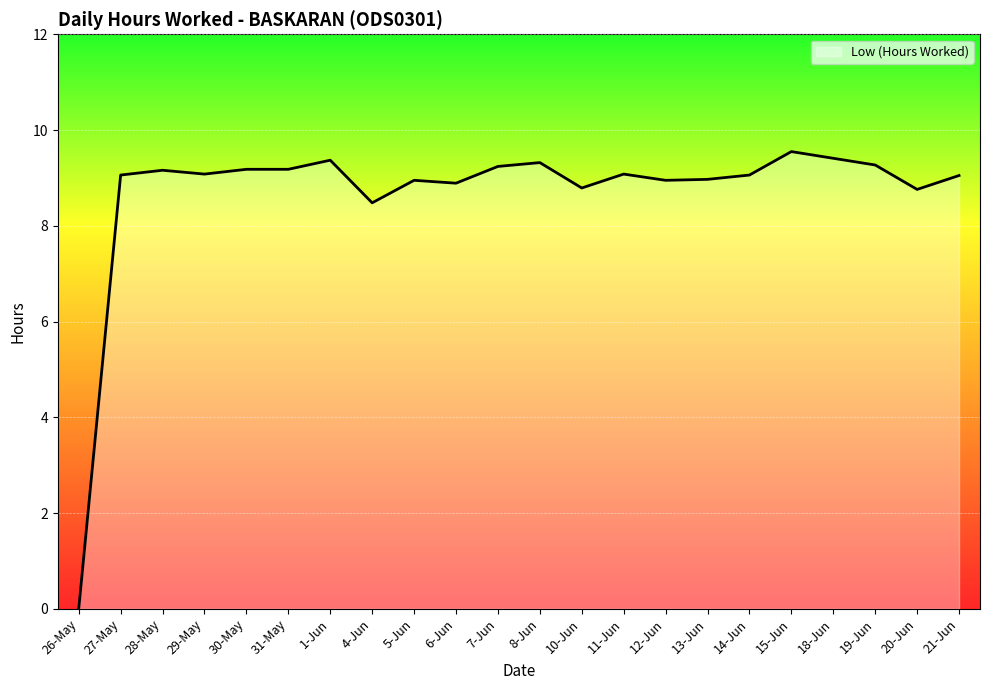

The chart shows a value of 0.0 at 26-May. True or false?

True